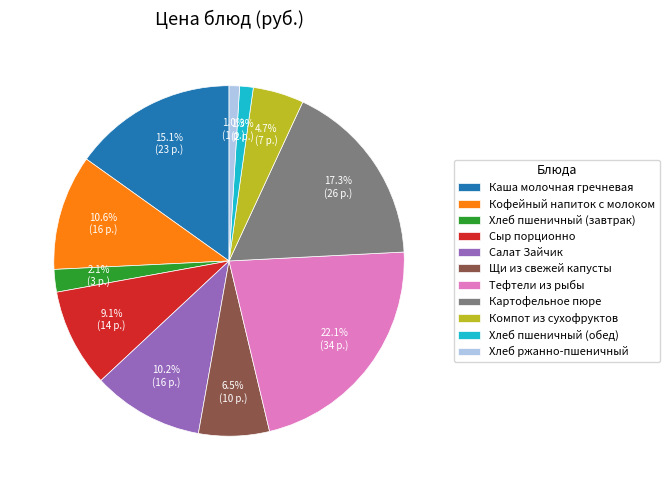

Is there a majority slice in this chart?

No